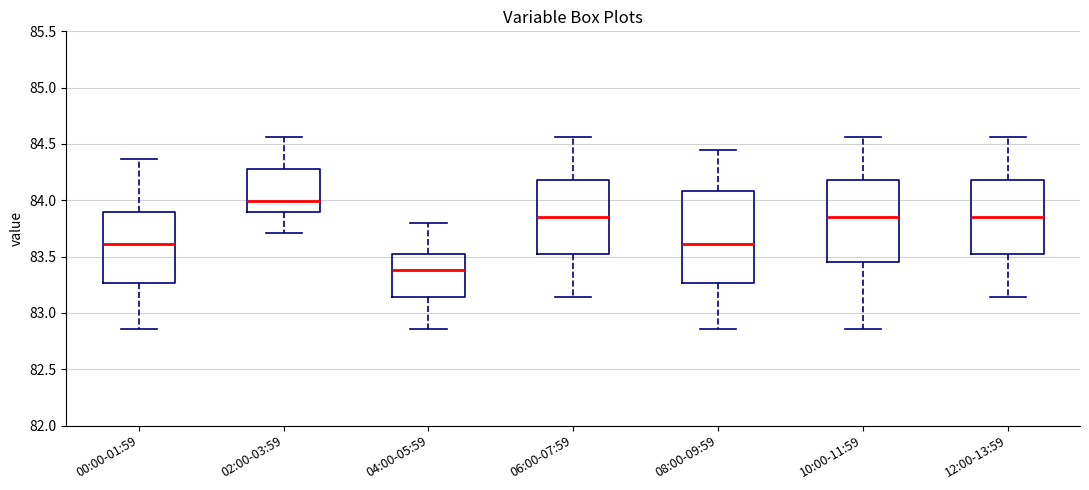

Which box is the tallest, from its lower edge to its upper edge?

08:00-09:59